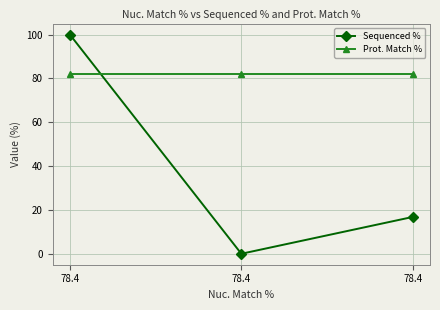

Is this an area chart (filled region under the line)?

No